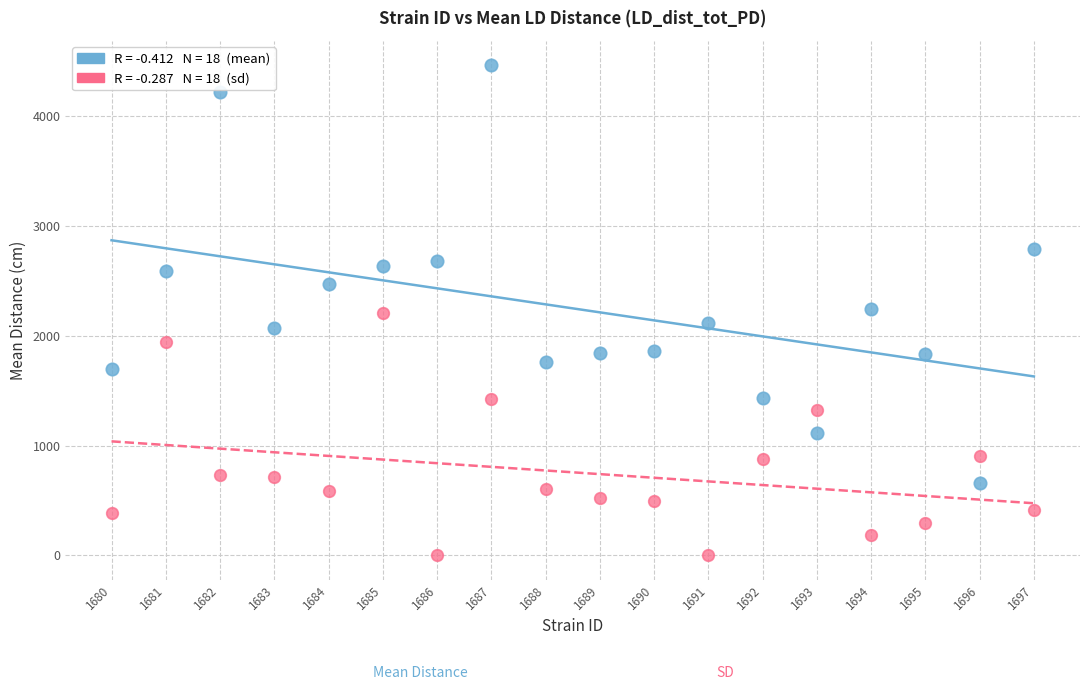

Across all data points, what is the range of Y values (max minus min)?

4465